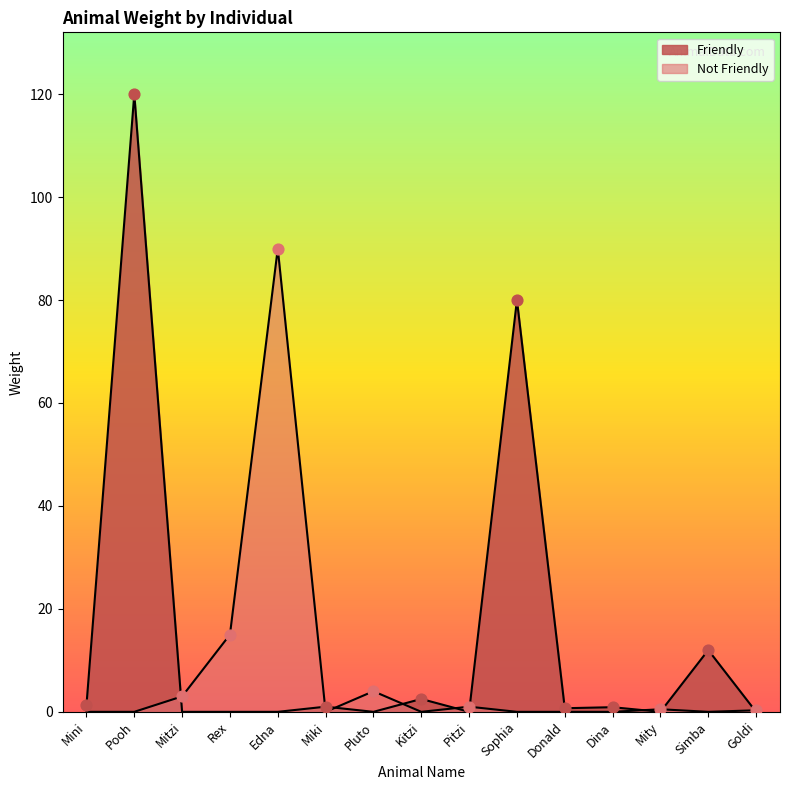

Between Simba and Pooh, which is larger?

Pooh